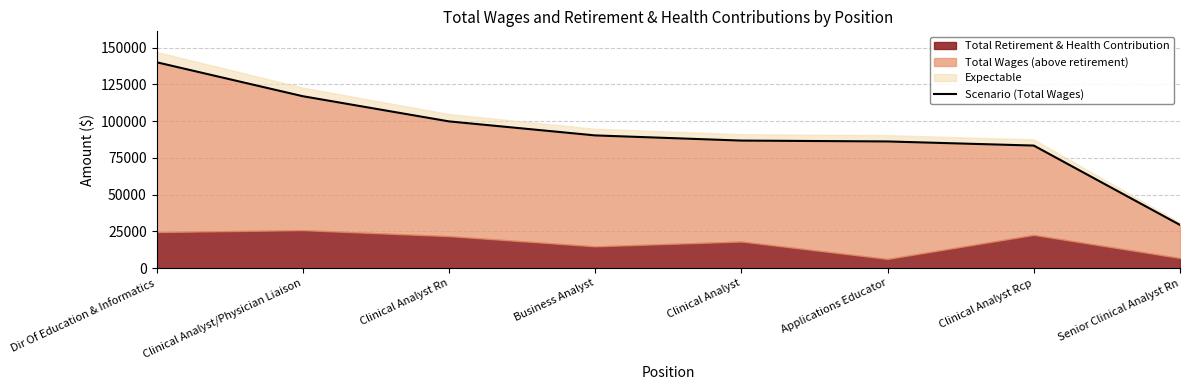

What is the greatest value displayed?

140115